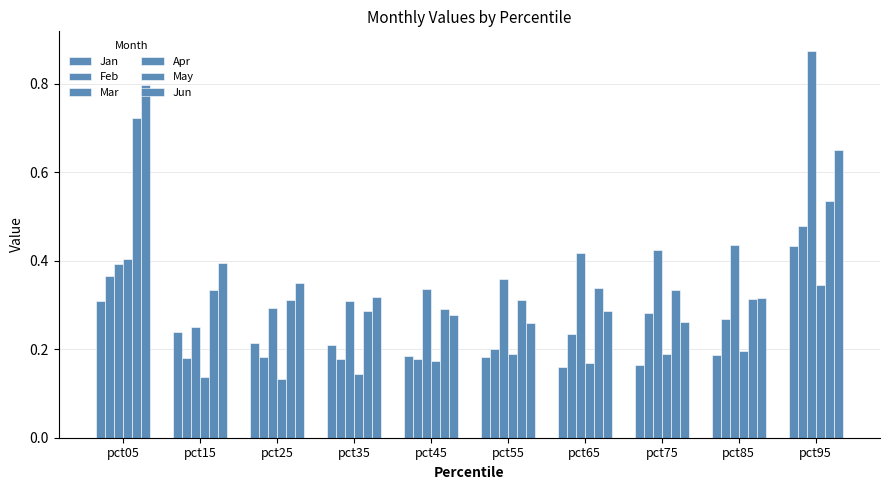

Rank the series at pct75 from highest to lowest value.

Mar, May, Feb, Jun, Apr, Jan